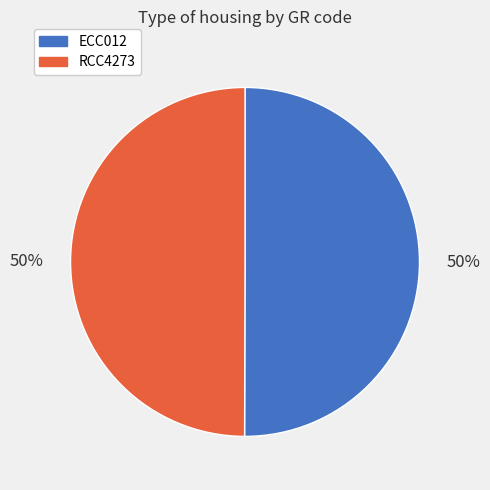

Combined, do ECC012 and RCC4273 account for over 50%?

Yes